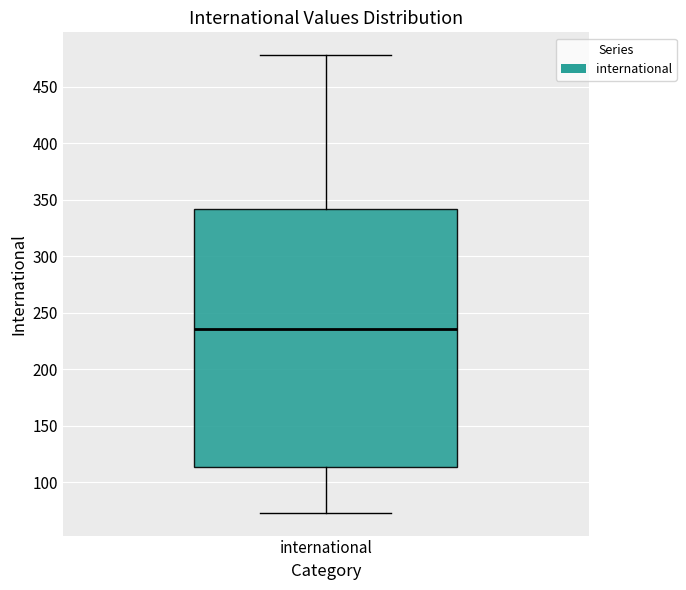

Transcribe this box plot: give where the median line is, the range the box spans, and where the two whiskers end, as read against the y-axis. The values are not printed on the chart, so give them approximately, as read against the axis.

median 235, box 115 to 340, whiskers 75 to 480